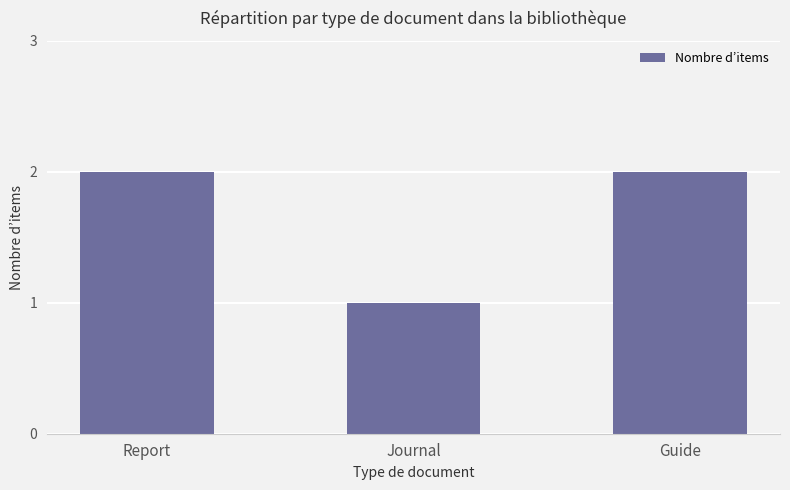

Reading right to left, what are all the values shown in this chart?

2	1	2